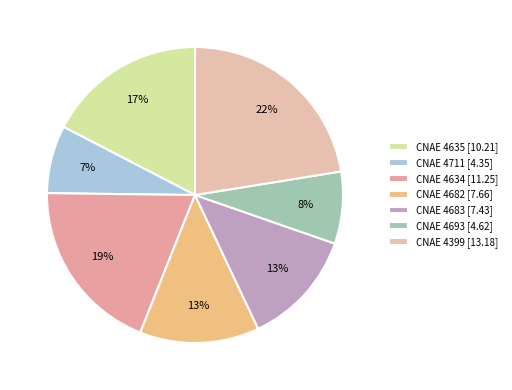

How many segments does this pie chart have?

7